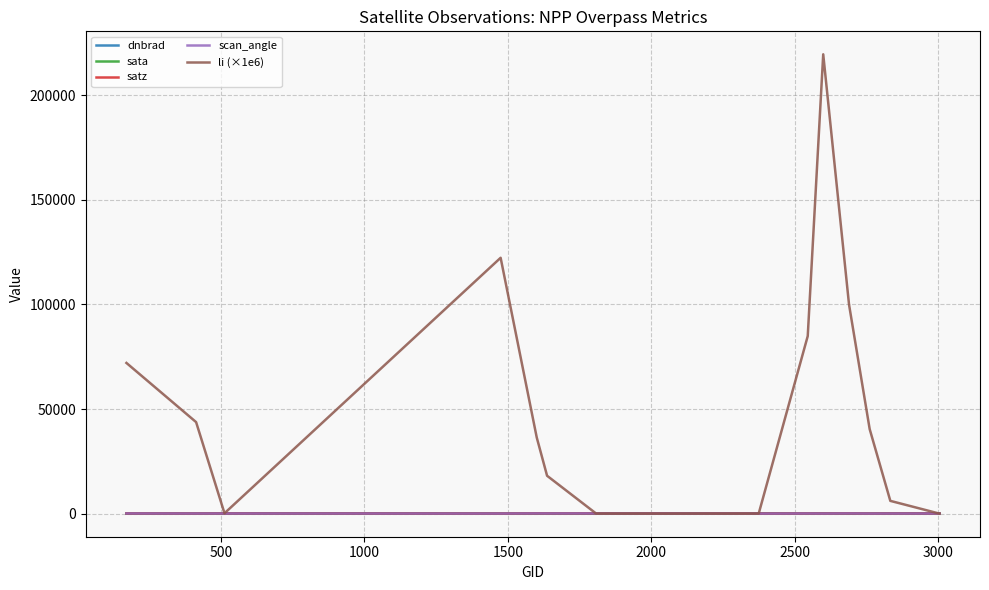

How many intersections are there between dnbrad and satz?

2